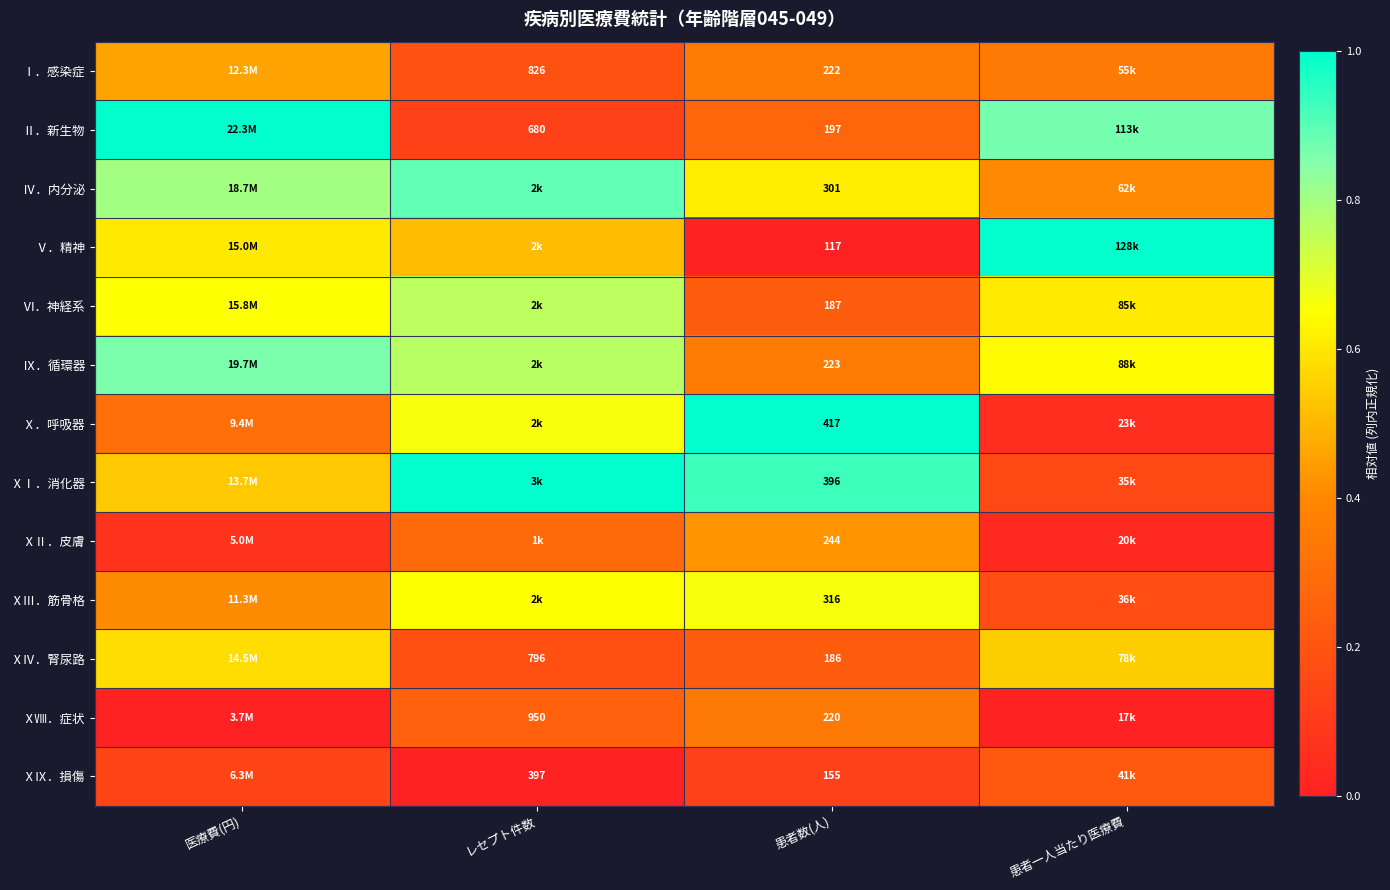

Rank the series at 患者数(人) from highest to lowest value.

Ⅹ．呼吸器, ⅩⅠ．消化器, ⅩⅢ．筋骨格, Ⅳ．内分泌, ⅩⅡ．皮膚, Ⅸ．循環器, Ⅰ．感染症, ⅩⅧ．症状, Ⅱ．新生物, Ⅵ．神経系, ⅩⅣ．腎尿路, ⅩⅨ．損傷, Ⅴ．精神